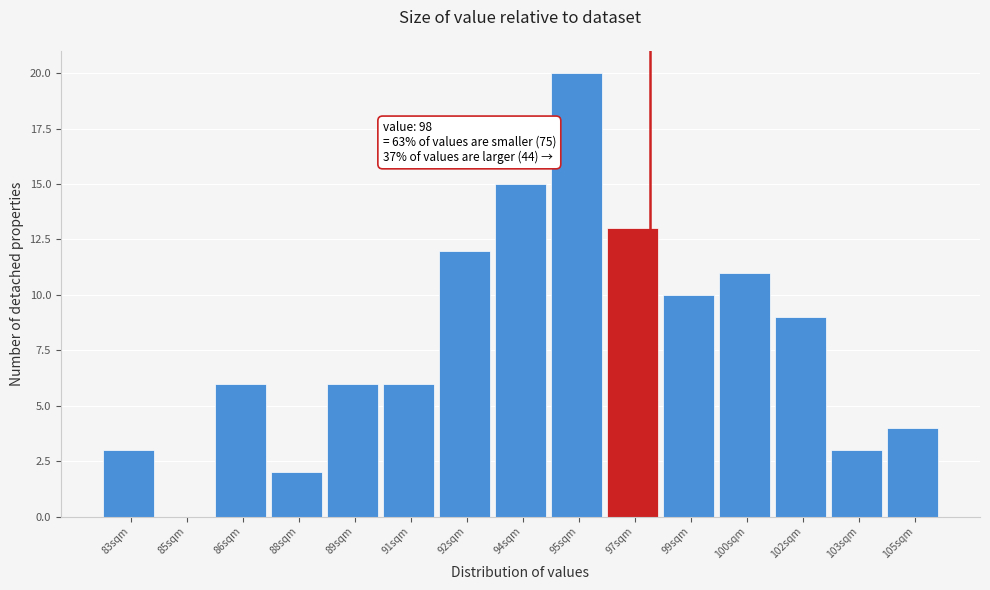

Reading left to right, transcribe all the data shown in this chart.

83sqm=3	85sqm=0	86sqm=6	88sqm=2	89sqm=6	91sqm=6	92sqm=12	94sqm=15	95sqm=20	97sqm=13	99sqm=10	100sqm=11	102sqm=9	103sqm=3	105sqm=4